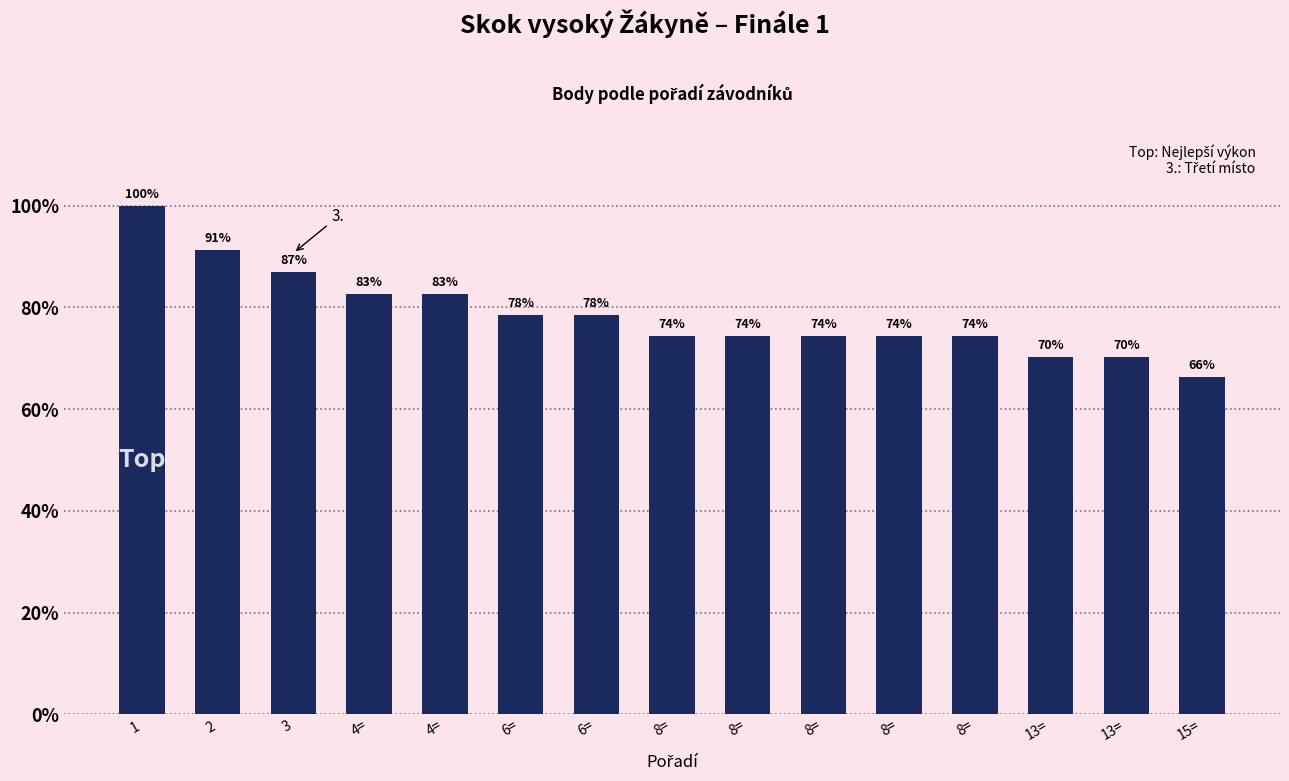

What value does the data have at 13=, to the nearest 50?

550